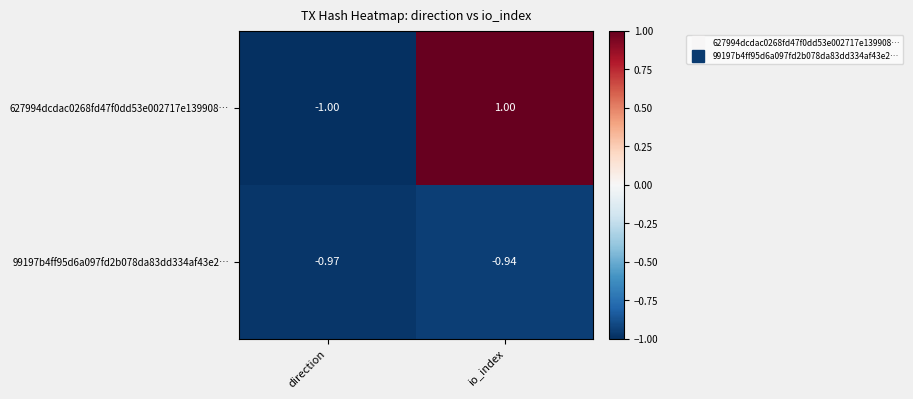

What is the total value across all series at direction?

-2.0